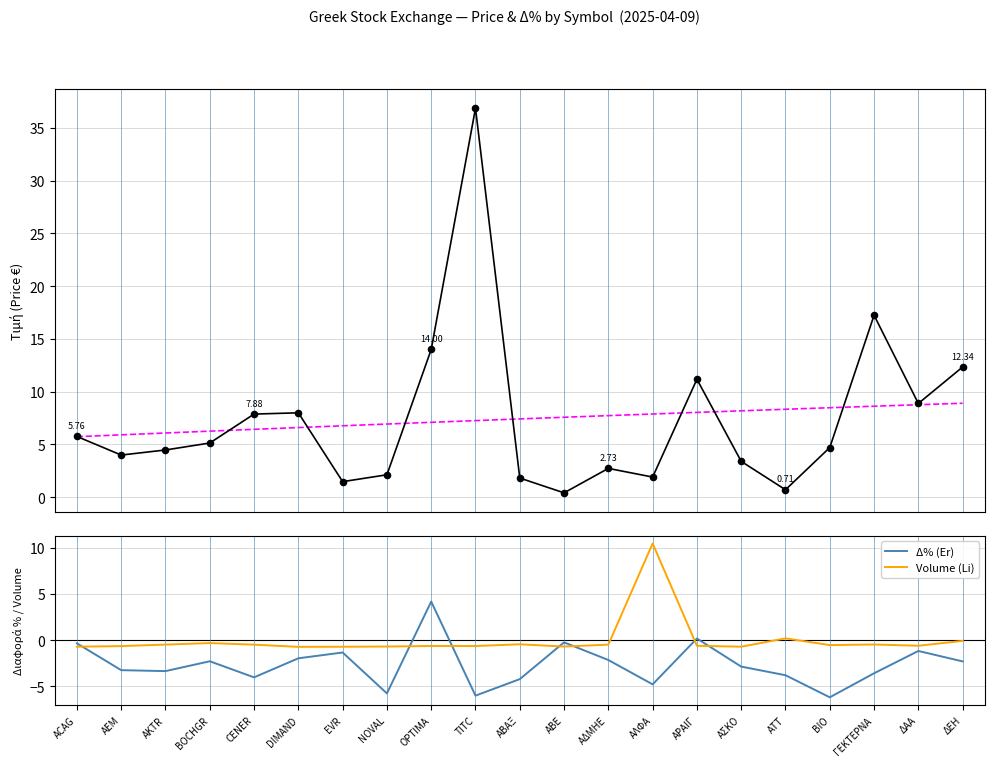

Which series has the largest Y range (max minus min)?

Τιμή